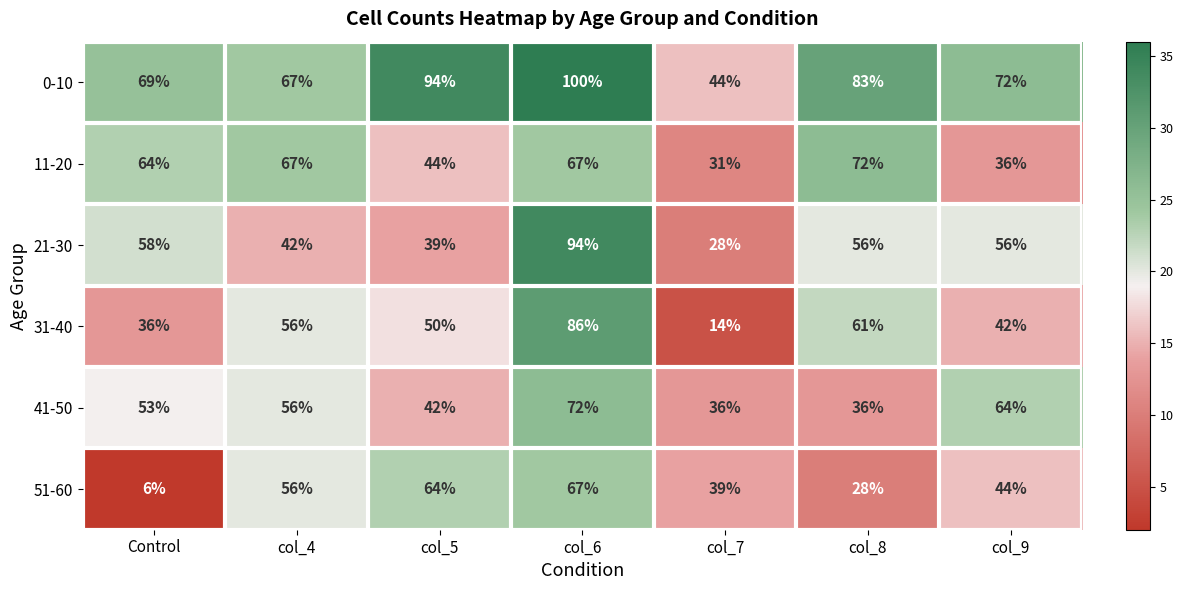

What is the sum of the 41-50 values at col_7 and col_6?

108